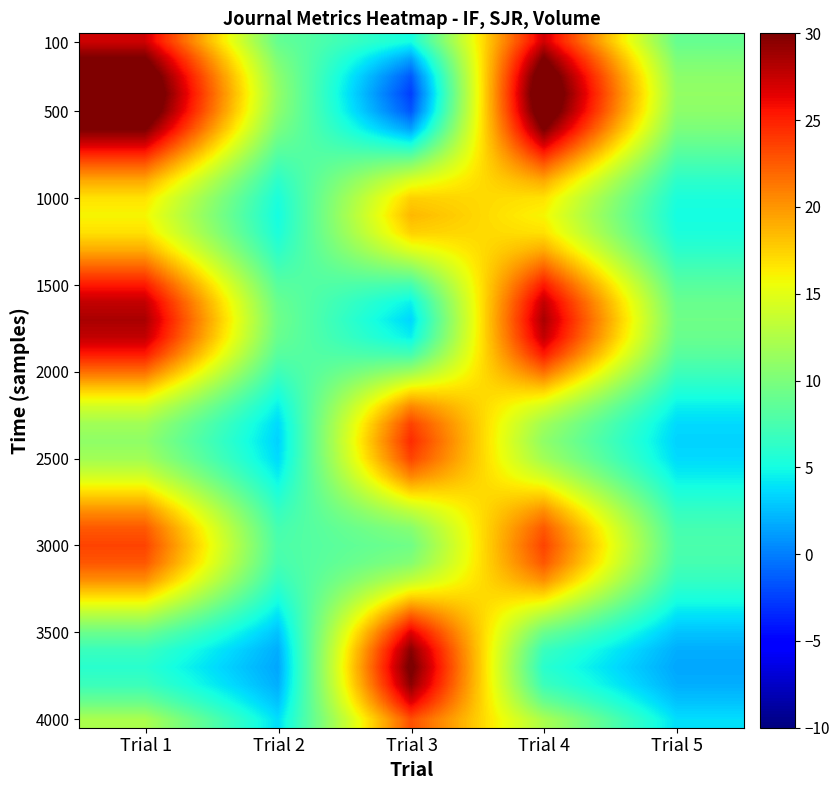

How many categories are shown in the chart?

5